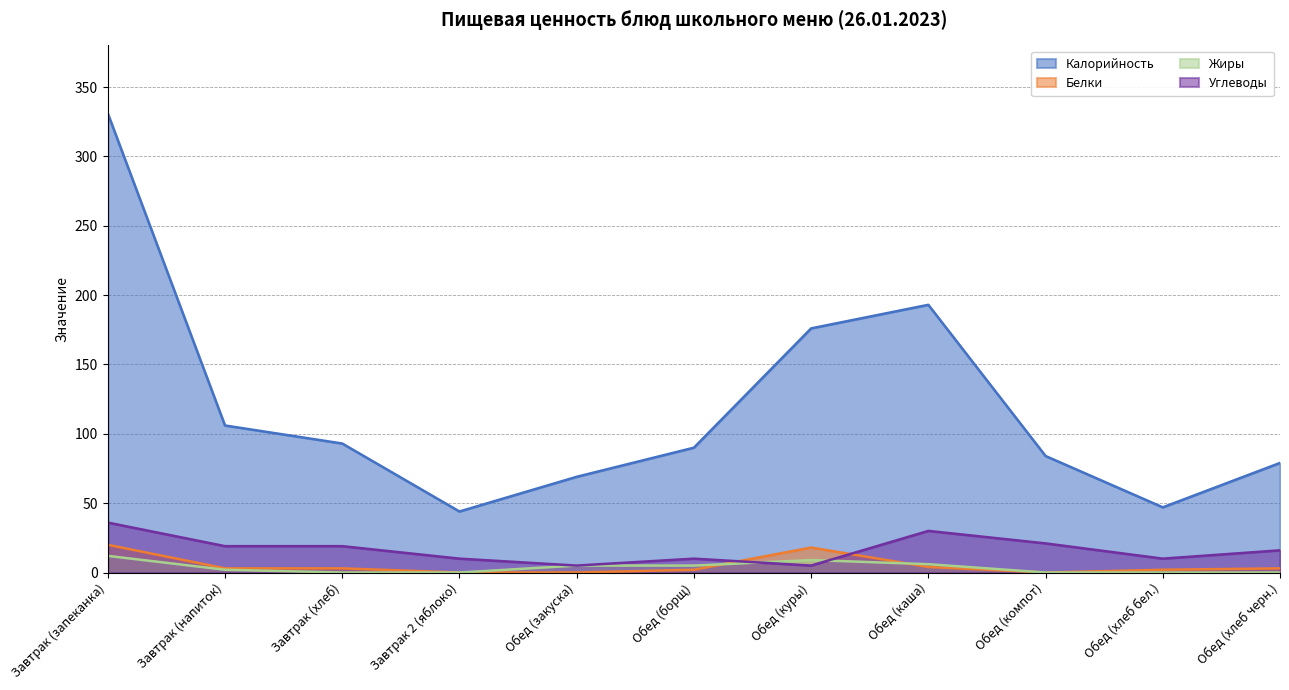

What are all the series names shown in the legend?

Калорийность, Белки, Жиры, Углеводы